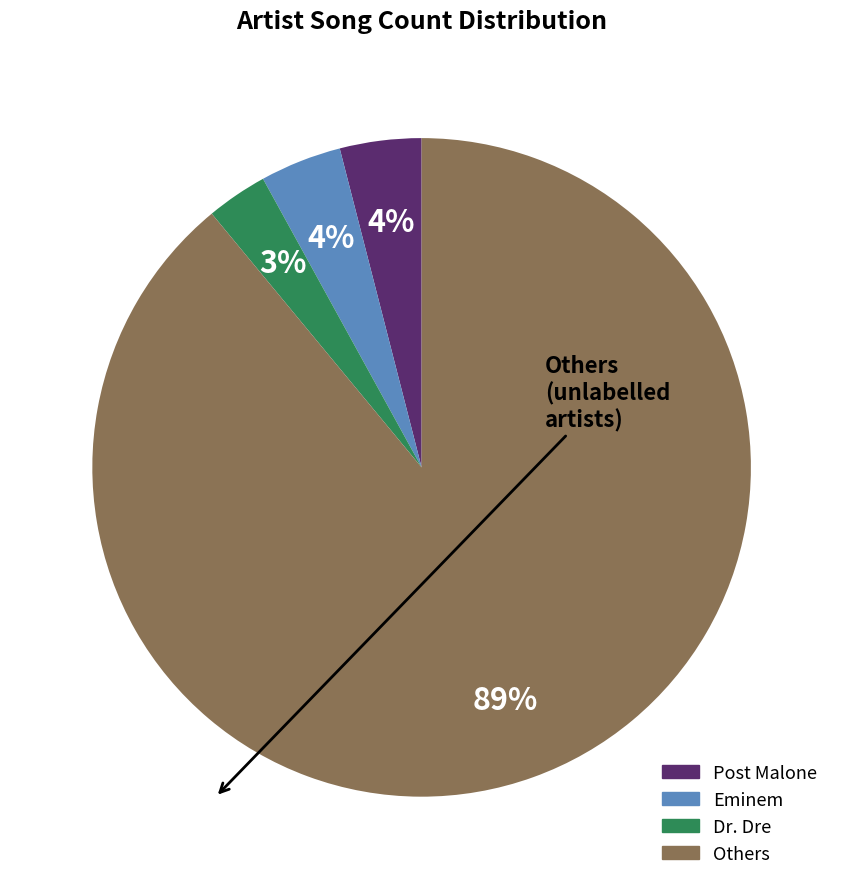

Does any single category account for the majority?

Yes